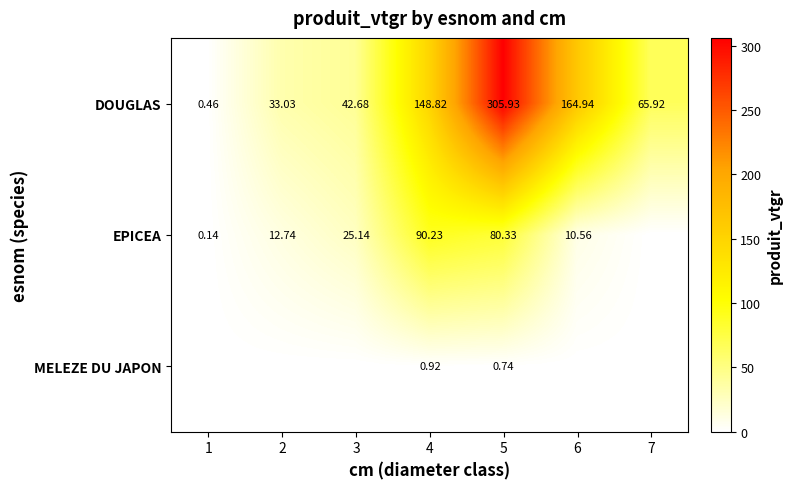

At which label is EPICEA closest to 45?

3